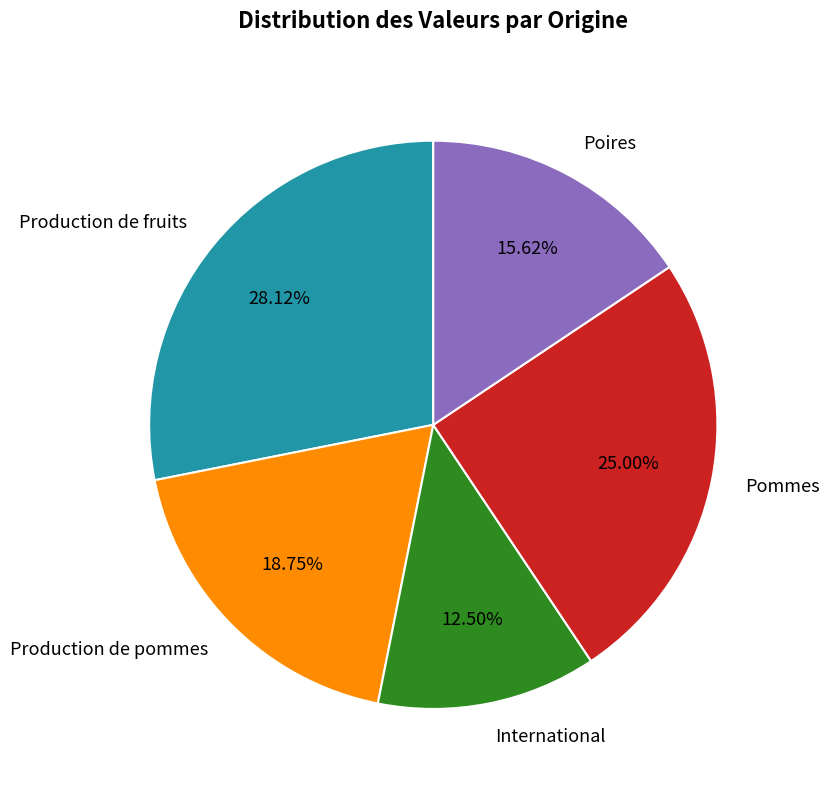

Approximately how many times larger is the value at Production de pommes compared to Production de fruits?

0.7